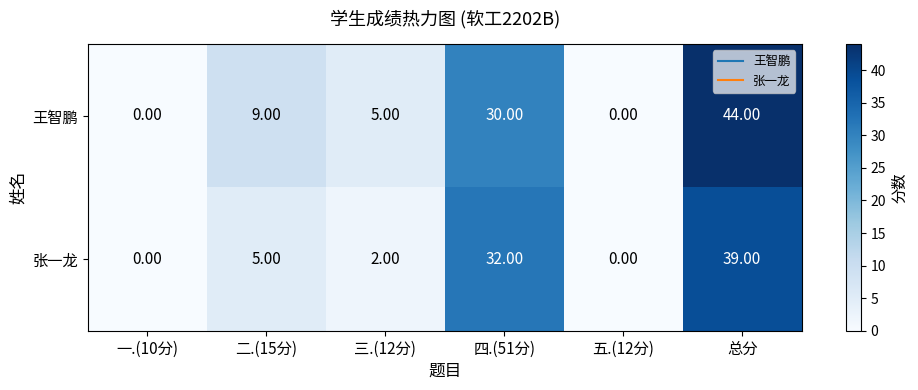

Between 四.(51分) and 总分, which series saw the biggest shift?

王智鹏